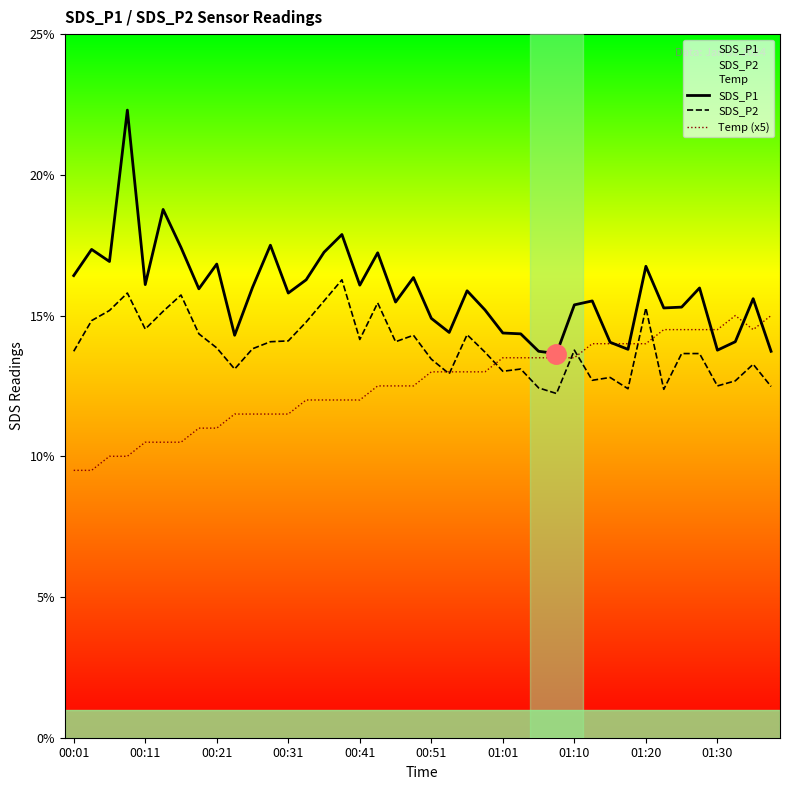

True or false: SDS_P2 and SDS_P1 intersect in this chart.

False